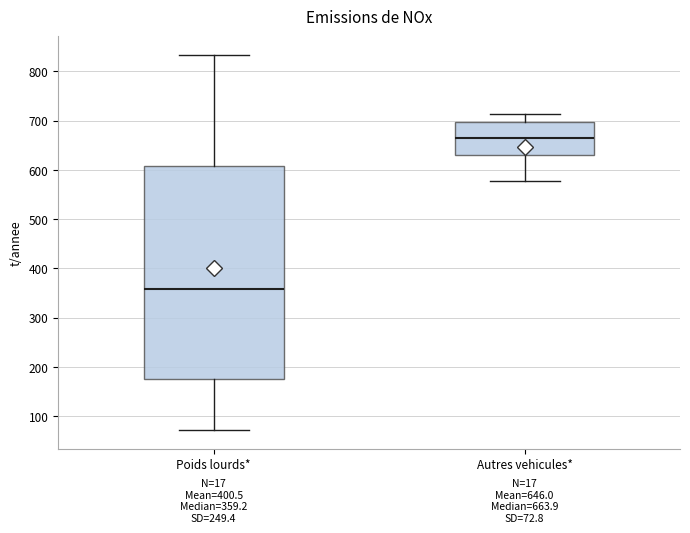

Which box's median line is the lowest?

Poids lourds*